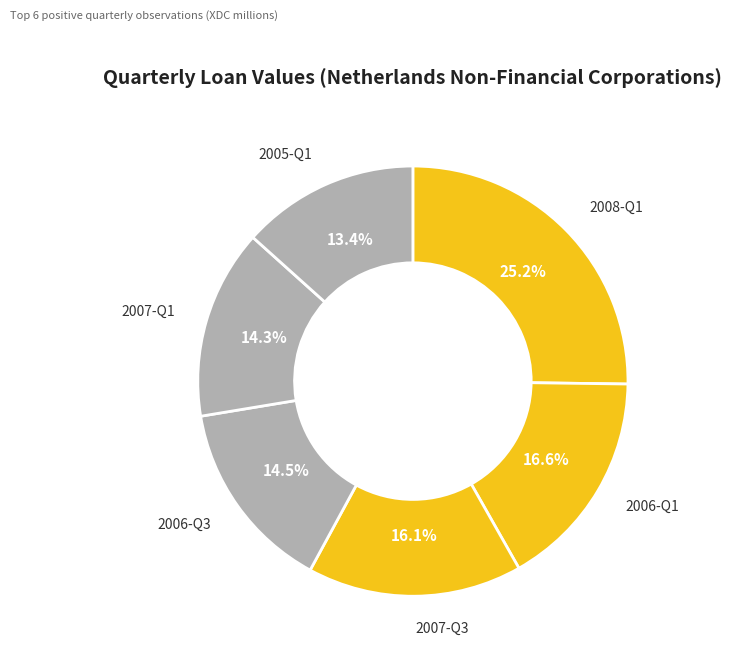

How many slices are in this pie chart?

6